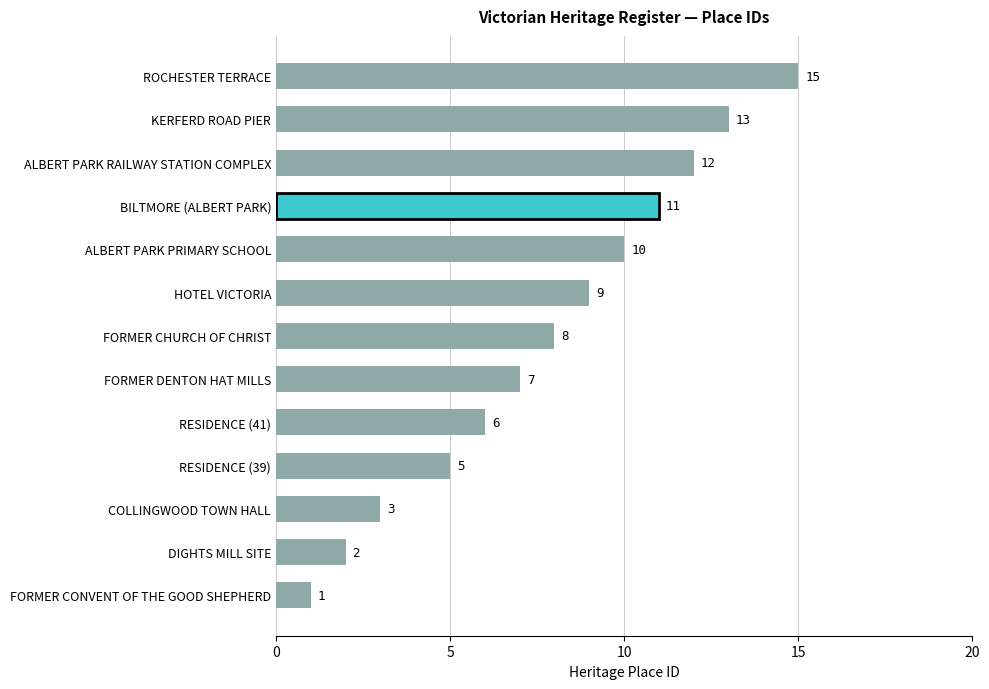

Reading bottom to top, list all the values displayed in this chart.

FORMER CONVENT OF THE GOOD SHEPHERD=1	DIGHTS MILL SITE=2	COLLINGWOOD TOWN HALL=3	RESIDENCE (39)=5	RESIDENCE (41)=6	FORMER DENTON HAT MILLS=7	FORMER CHURCH OF CHRIST=8	HOTEL VICTORIA=9	ALBERT PARK PRIMARY SCHOOL=10	BILTMORE (ALBERT PARK)=11	ALBERT PARK RAILWAY STATION COMPLEX=12	KERFERD ROAD PIER=13	ROCHESTER TERRACE=15